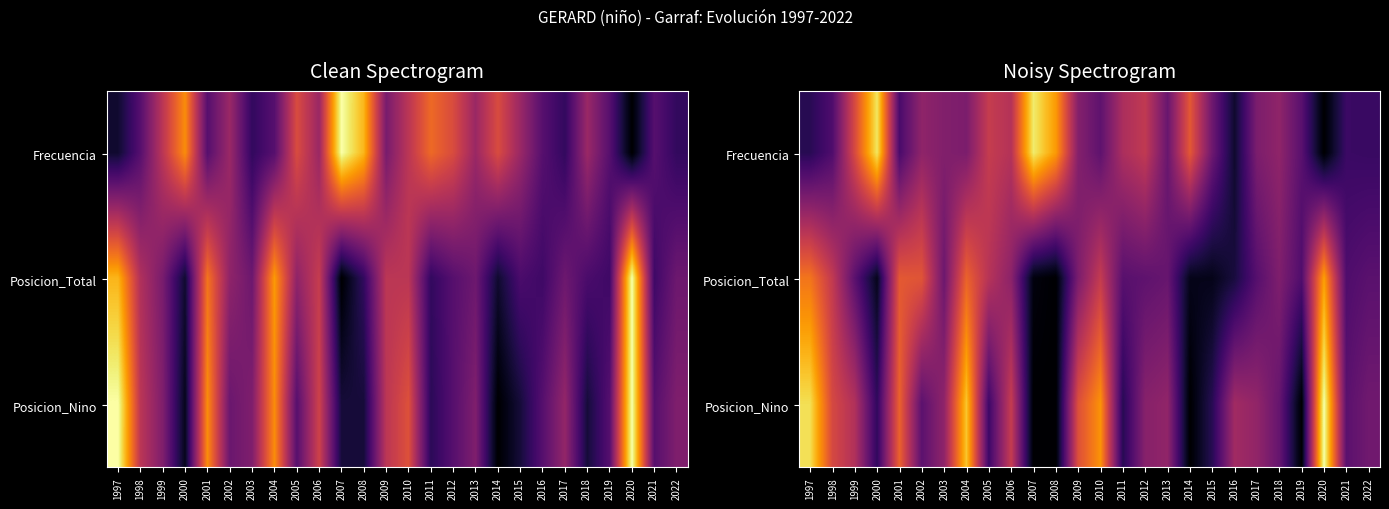

How many values in Frecuencia are above zero?

25